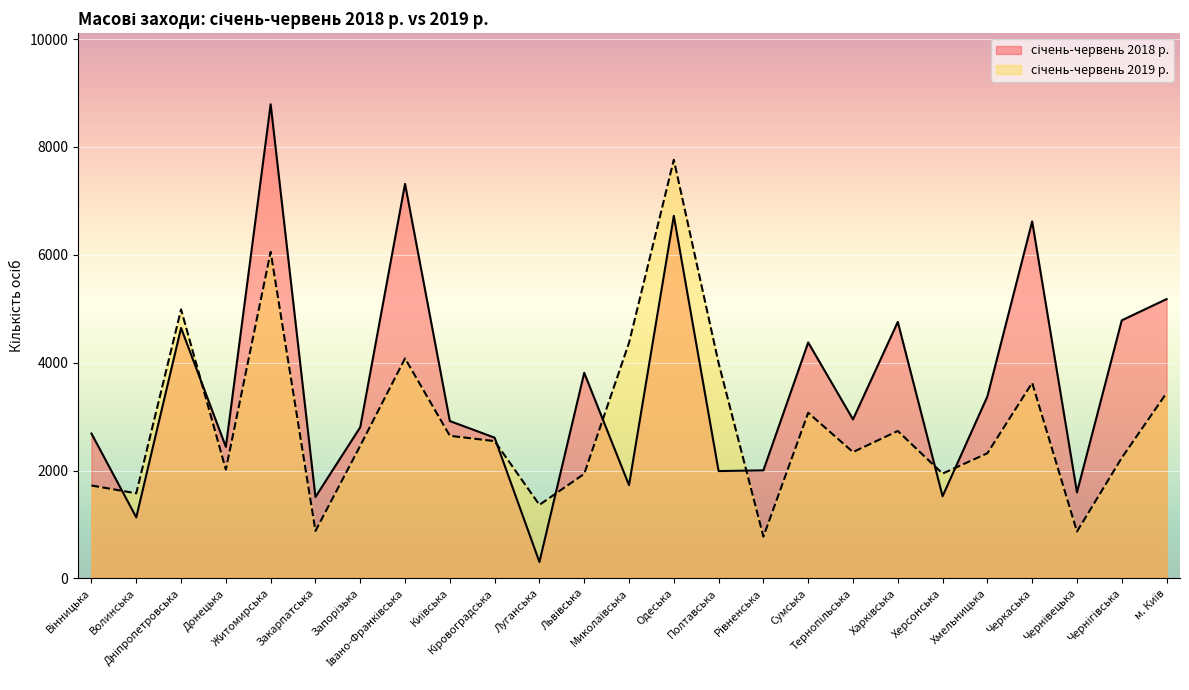

At which category does січень-червень 2019 р. reach its first local peak?

Дніпропетровська